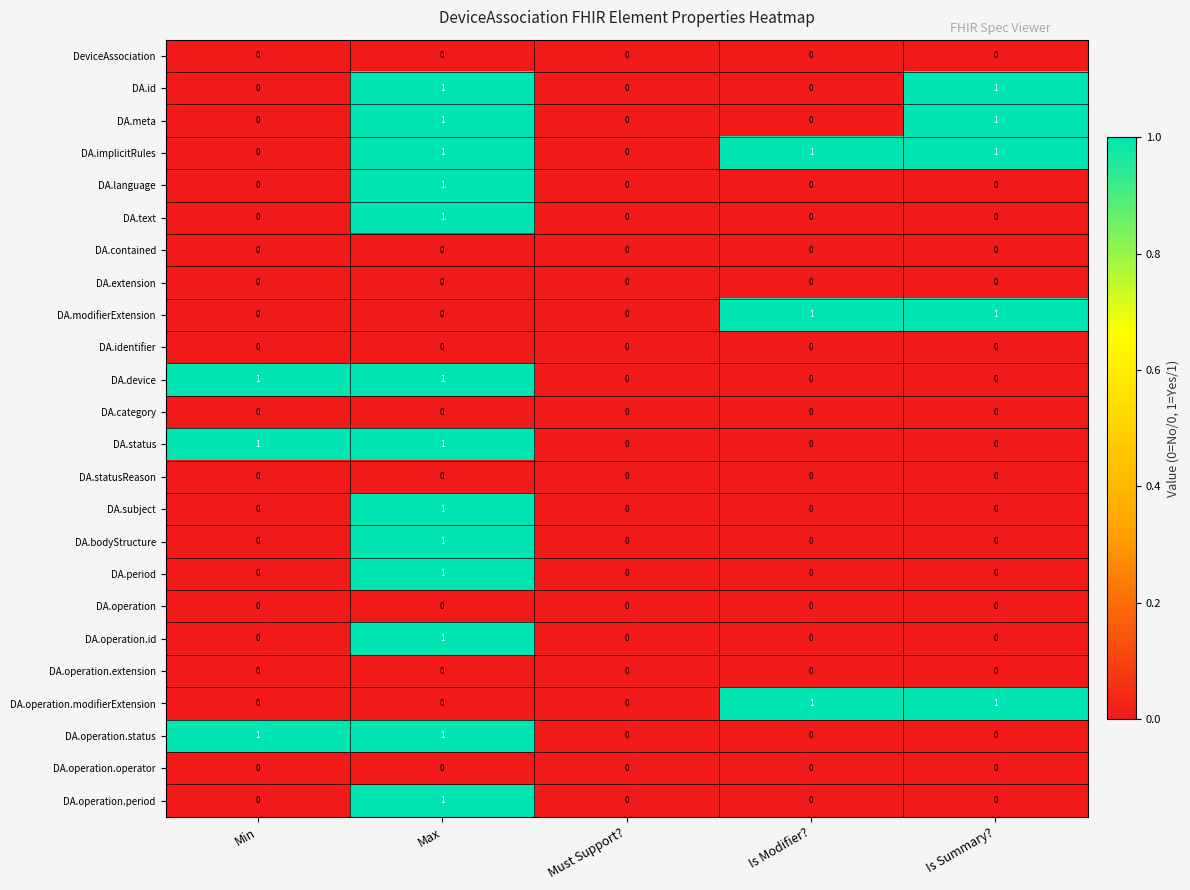

The DA.subject series shows 0 at Must Support?. True or false?

True